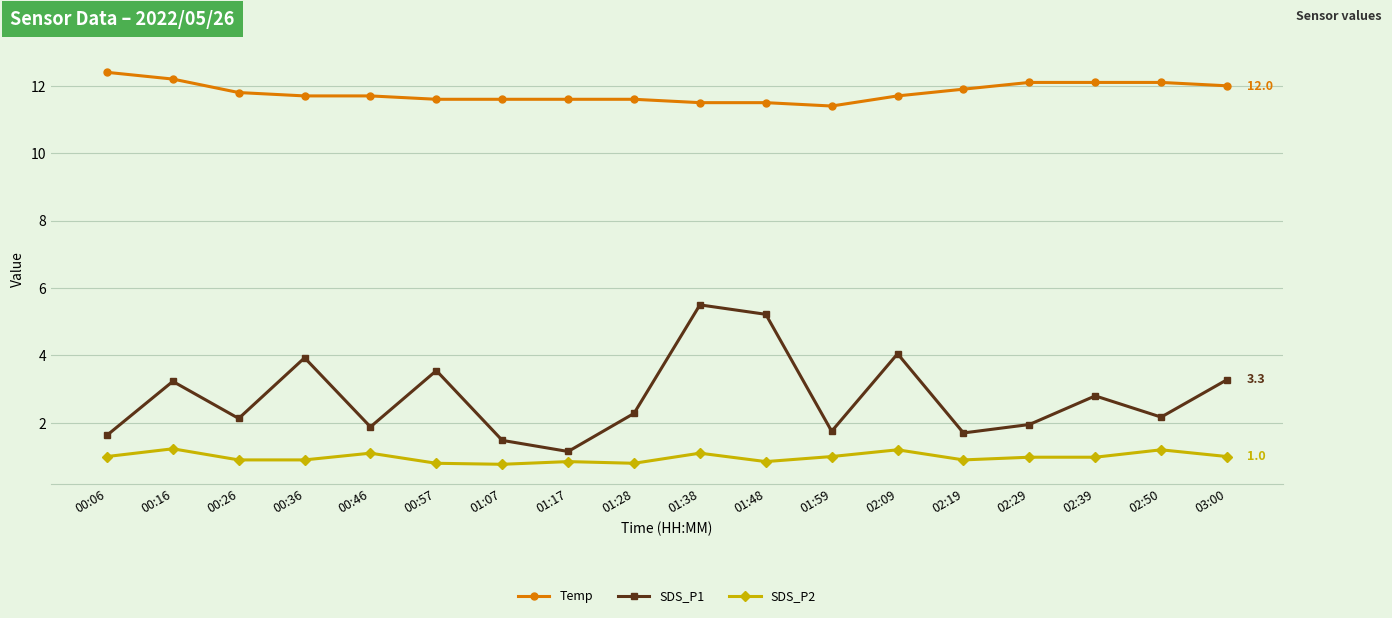

What is the highest value of the SDS_P1 series?

5.5